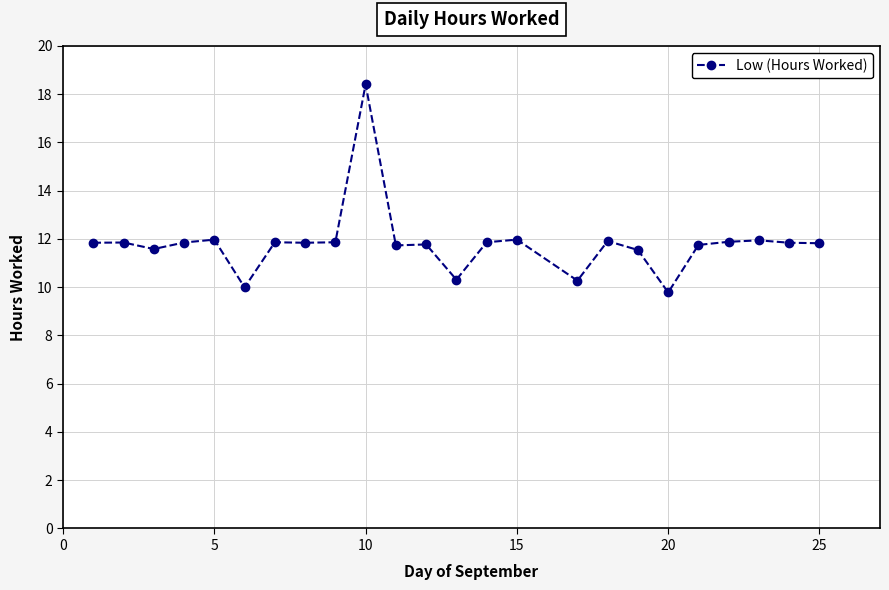

What is the minimum value shown in the chart?

9.8